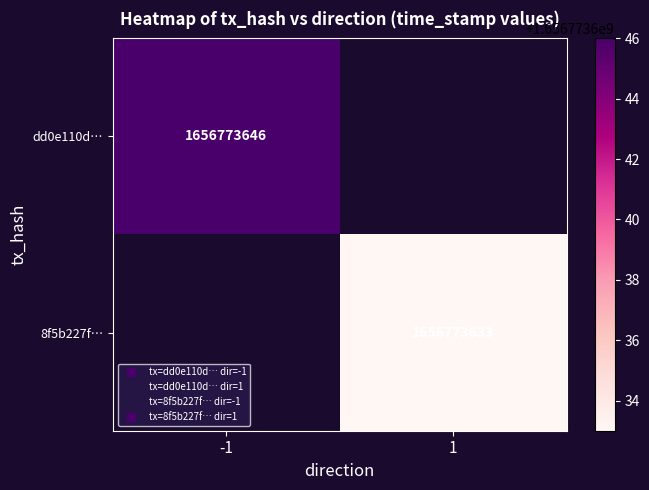

At -1, list the series in order from largest to smallest.

dd0e110daa4d374e4ce30d10e4a519b0b2392e7, 8f5b227f1177674f59ea57c412fbf5a694f72c1